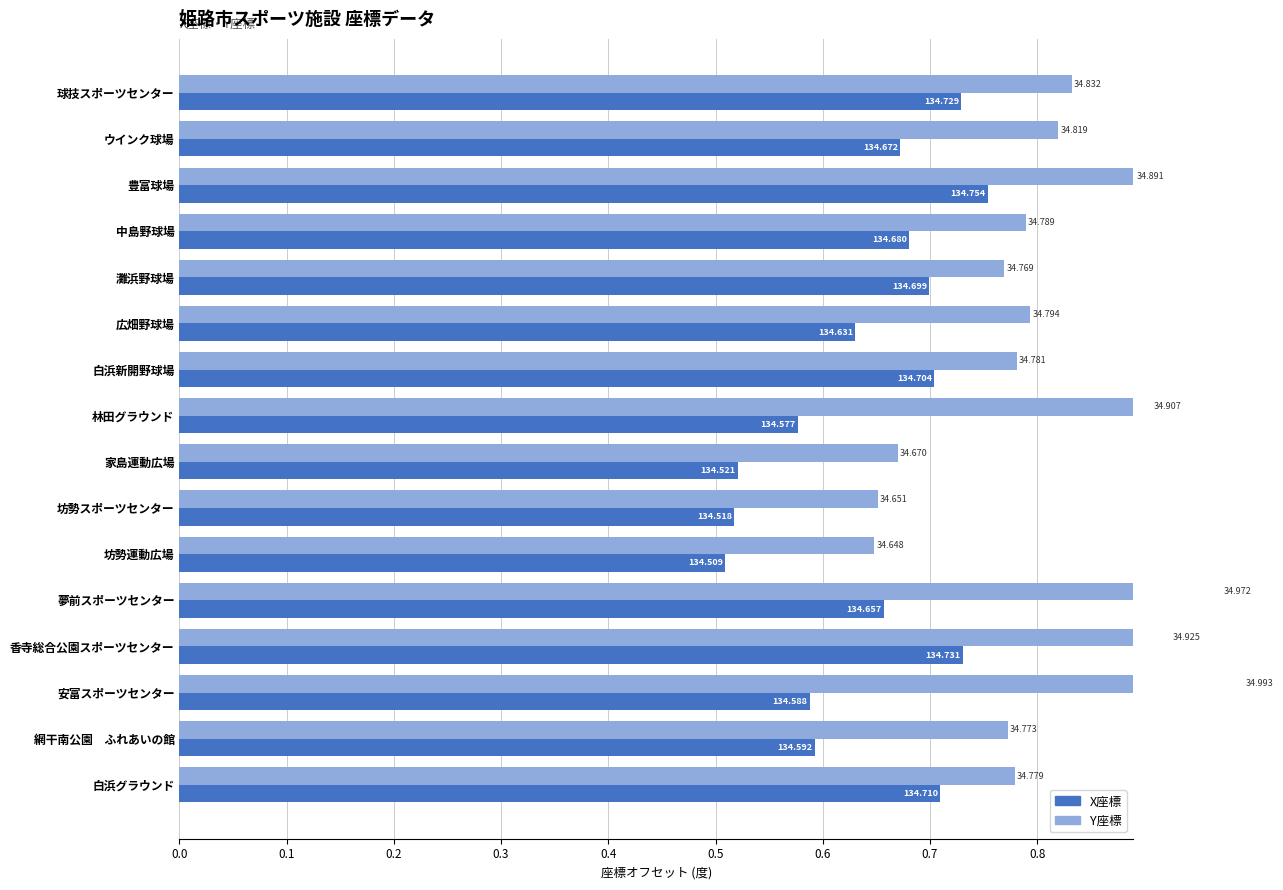

List the series in order of their peak value, lowest first.

X座標, Y座標